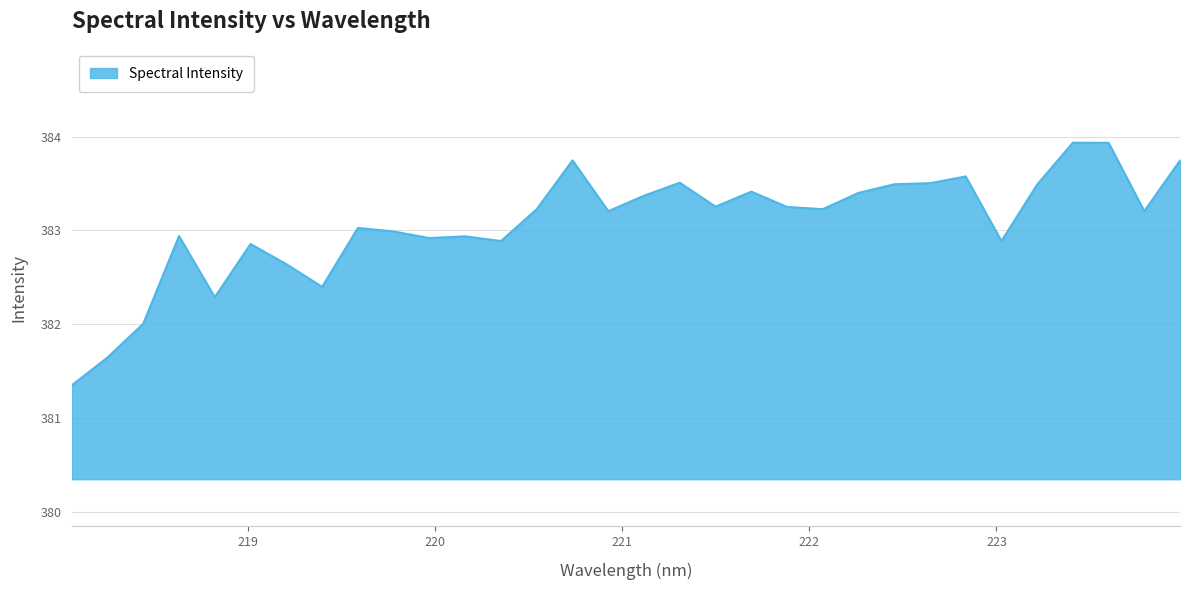

What is the greatest value displayed?

383.9